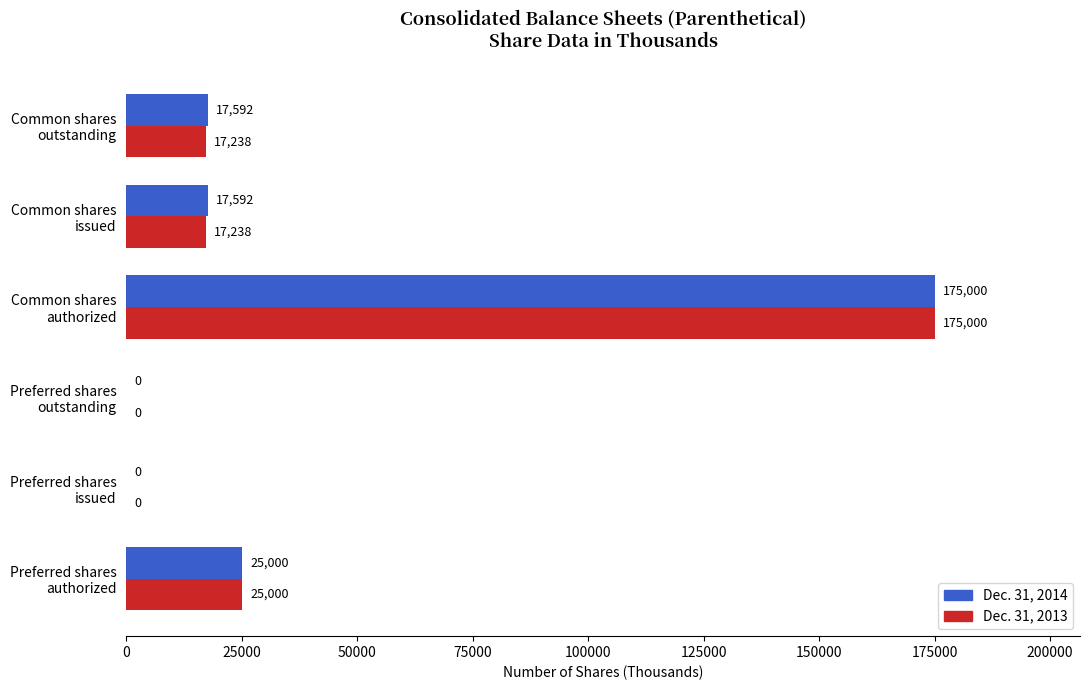

What is the sum of all Dec. 31, 2014 values?

235184